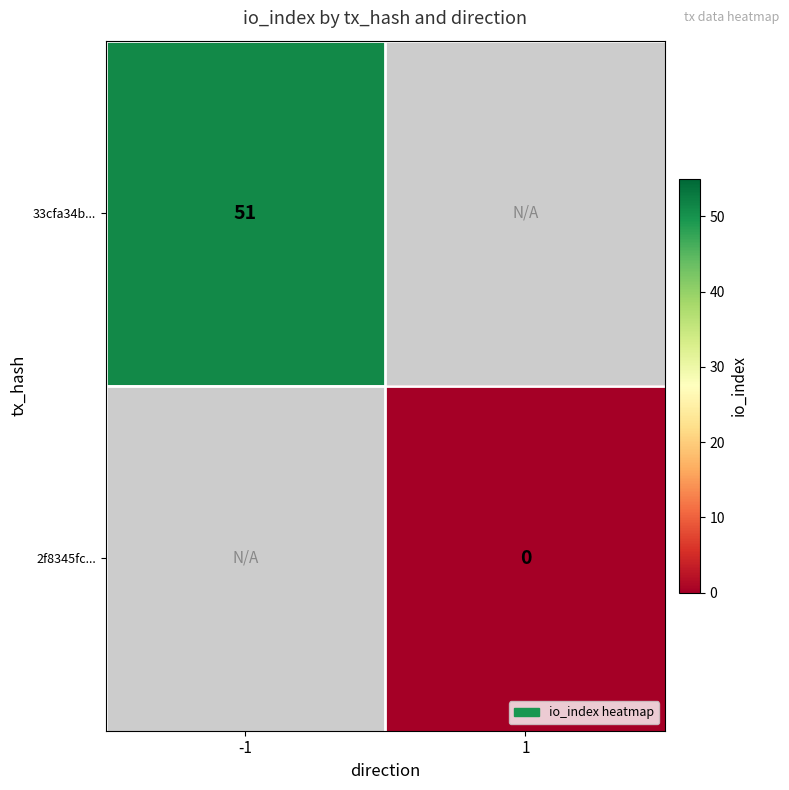

The value of 33cfa34b... at -1 is 27.2. True or false?

False